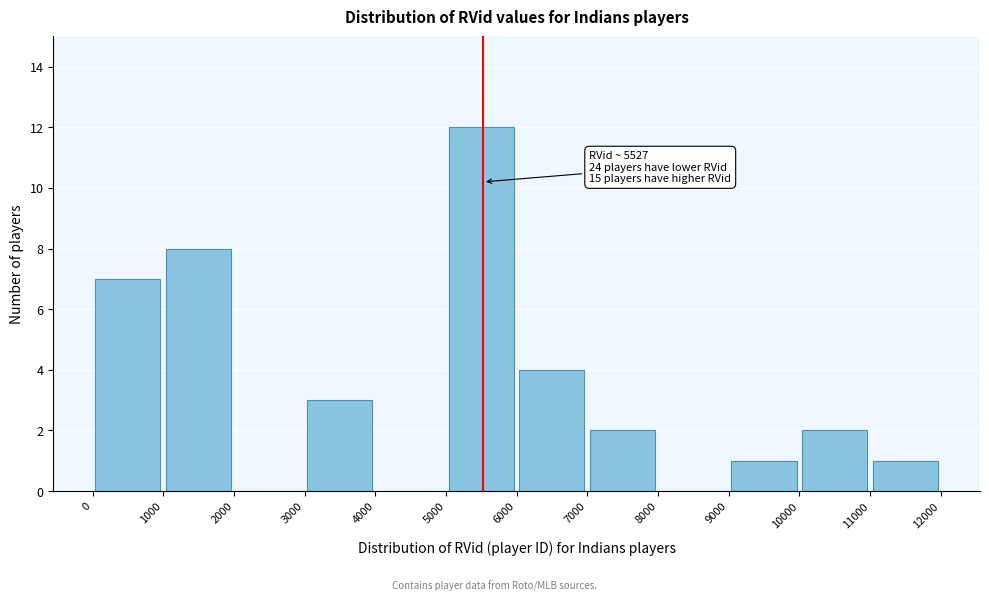

Which range on the x-axis has the tallest bar?

5000 to 6000